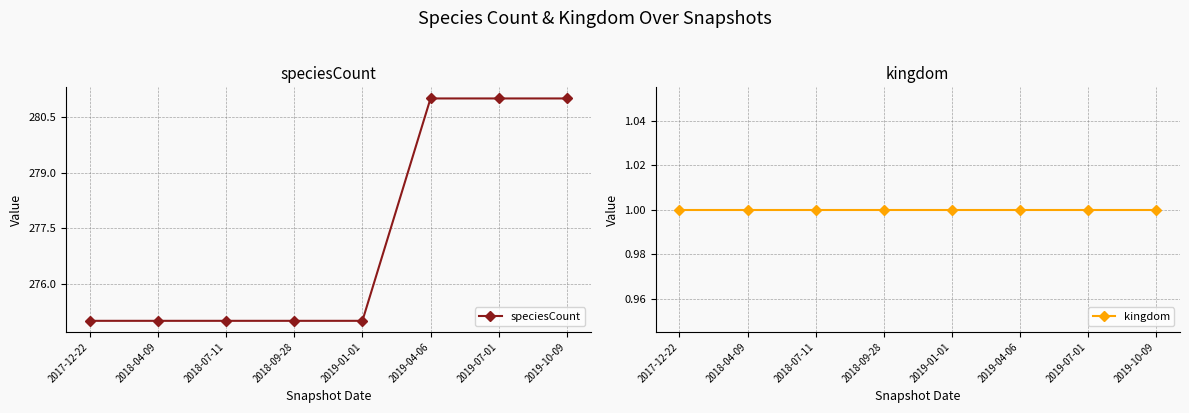

Reading left to right, list all the values displayed in this chart.

speciesCount: 2017-12-22=275	2018-04-09=275	2018-07-11=275	2018-09-28=275	2019-01-01=275	2019-04-06=281	2019-07-01=281	2019-10-09=281
kingdom: 2017-12-22=1	2018-04-09=1	2018-07-11=1	2018-09-28=1	2019-01-01=1	2019-04-06=1	2019-07-01=1	2019-10-09=1